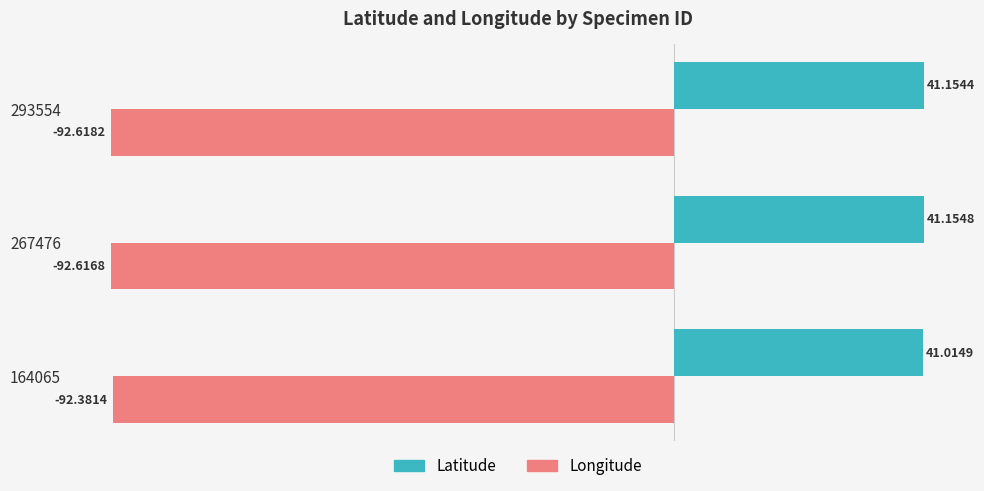

Rank the series by their average value, from highest to lowest.

Latitude, Longitude